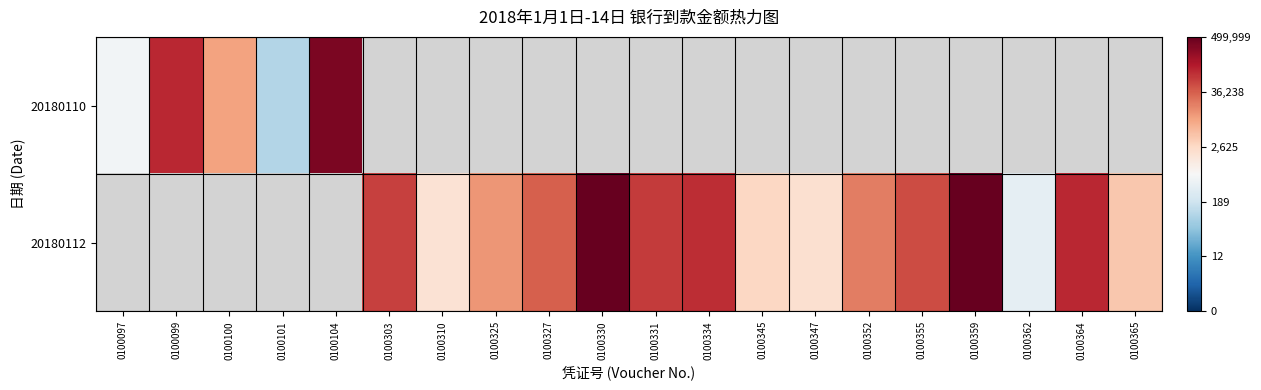

List the labels in order of row_0 value, smallest first.

0100101, 0100097, 0100100, 0100099, 0100104, 0100303, 0100310, 0100325, 0100327, 0100330, 0100331, 0100334, 0100345, 0100347, 0100352, 0100355, 0100359, 0100362, 0100364, 0100365